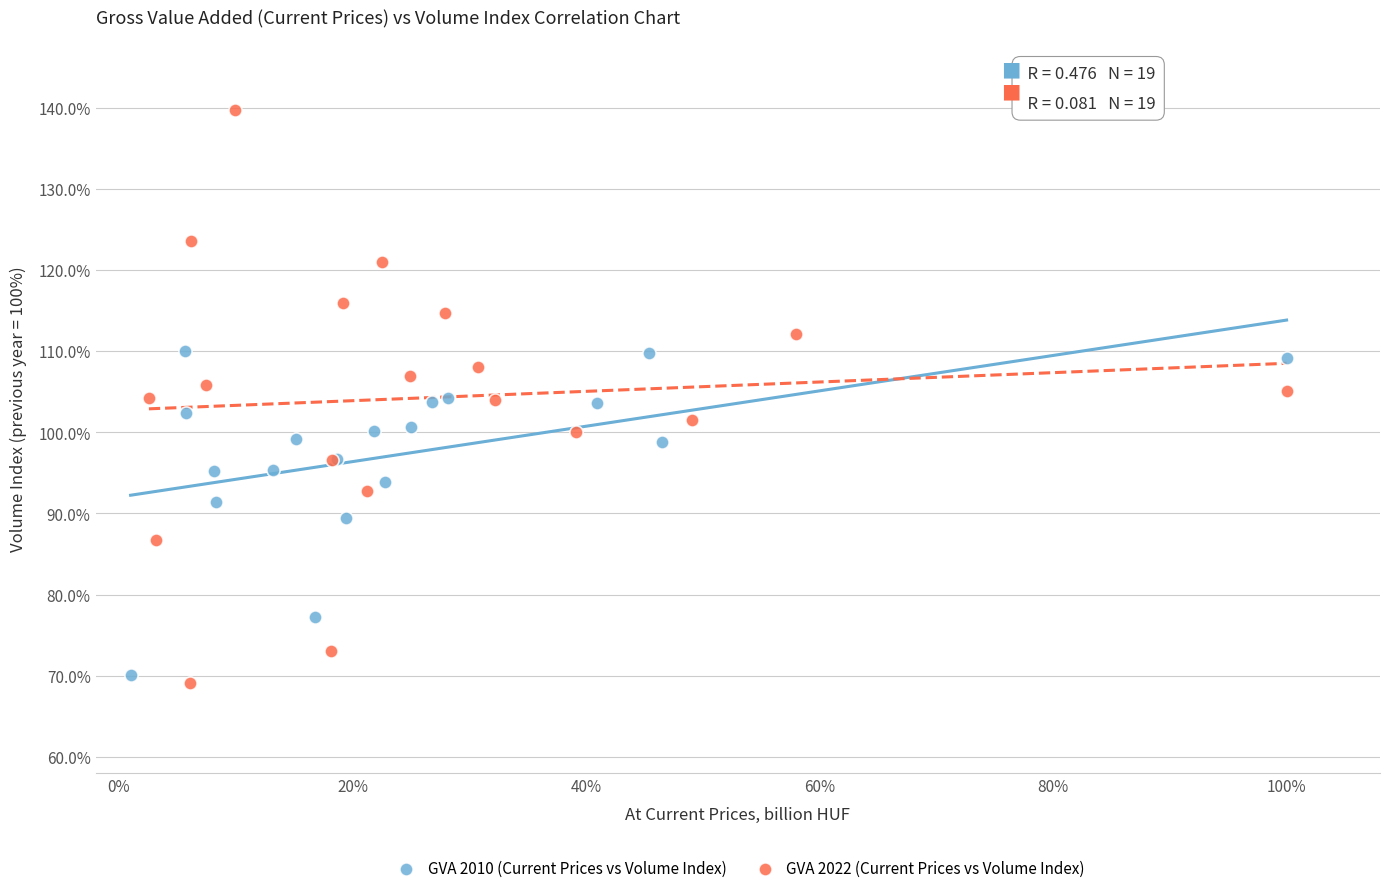

Which series has the widest spread of Y values?

GVA 2022 (Current Prices vs Volume Index)